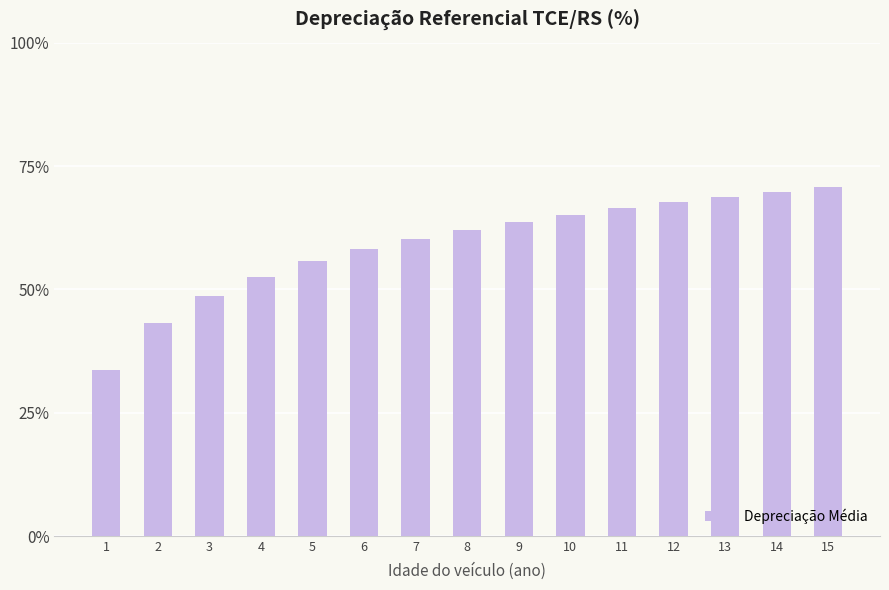

Reading right to left, what are all the values shown in this chart?

15=70.7	14=69.8	13=68.8	12=67.7	11=66.5	10=65.2	9=63.7	8=62.1	7=60.3	6=58.2	5=55.7	4=52.6	3=48.7	2=43.1	1=33.6